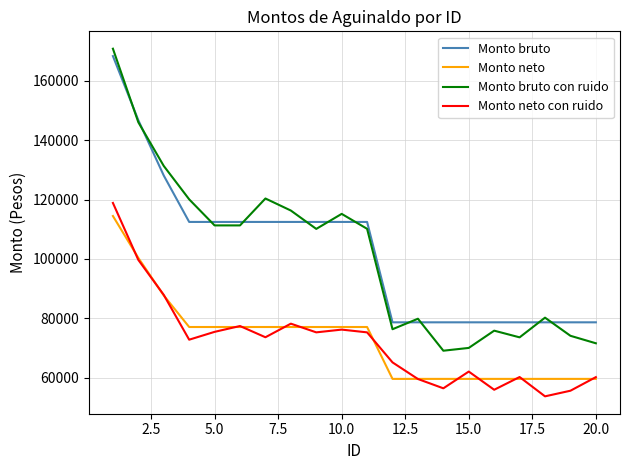

Which series has the largest range (max minus min)?

Monto bruto con ruido